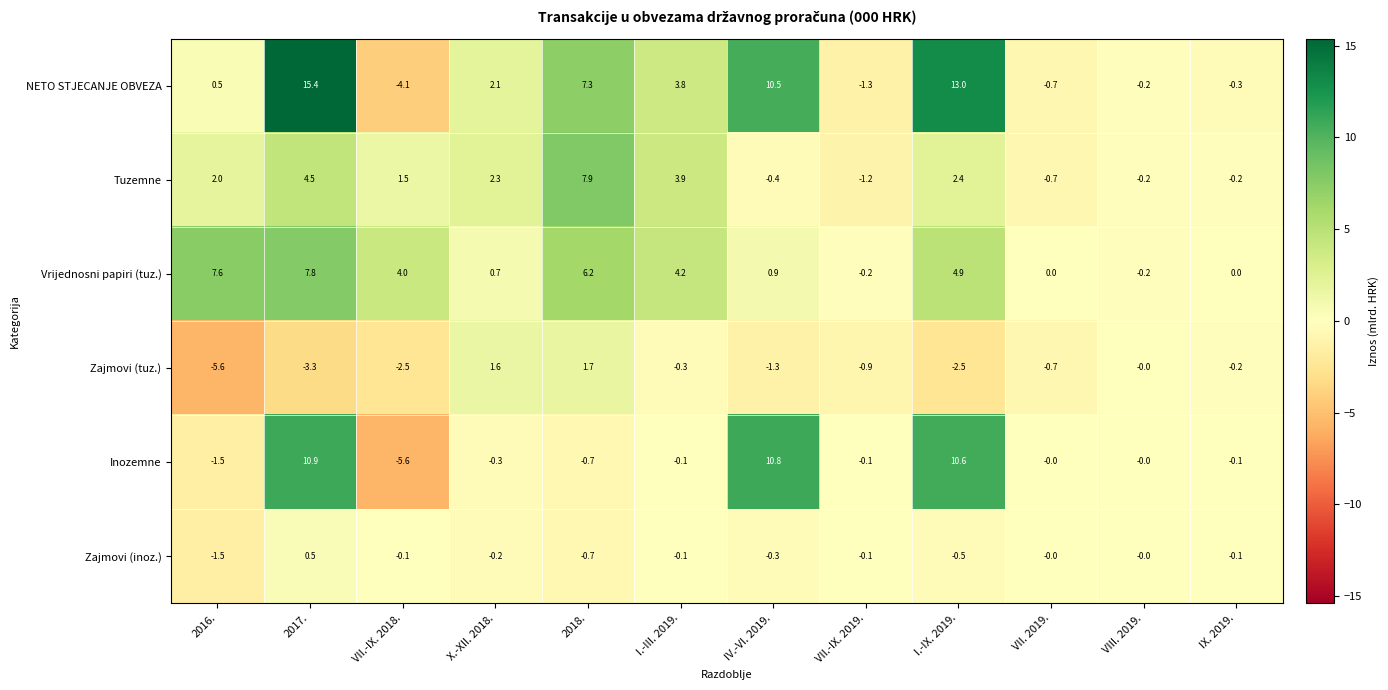

Is it true that Zajmovi (inoz.) equals -0.1 at VII.-IX. 2018.?

True